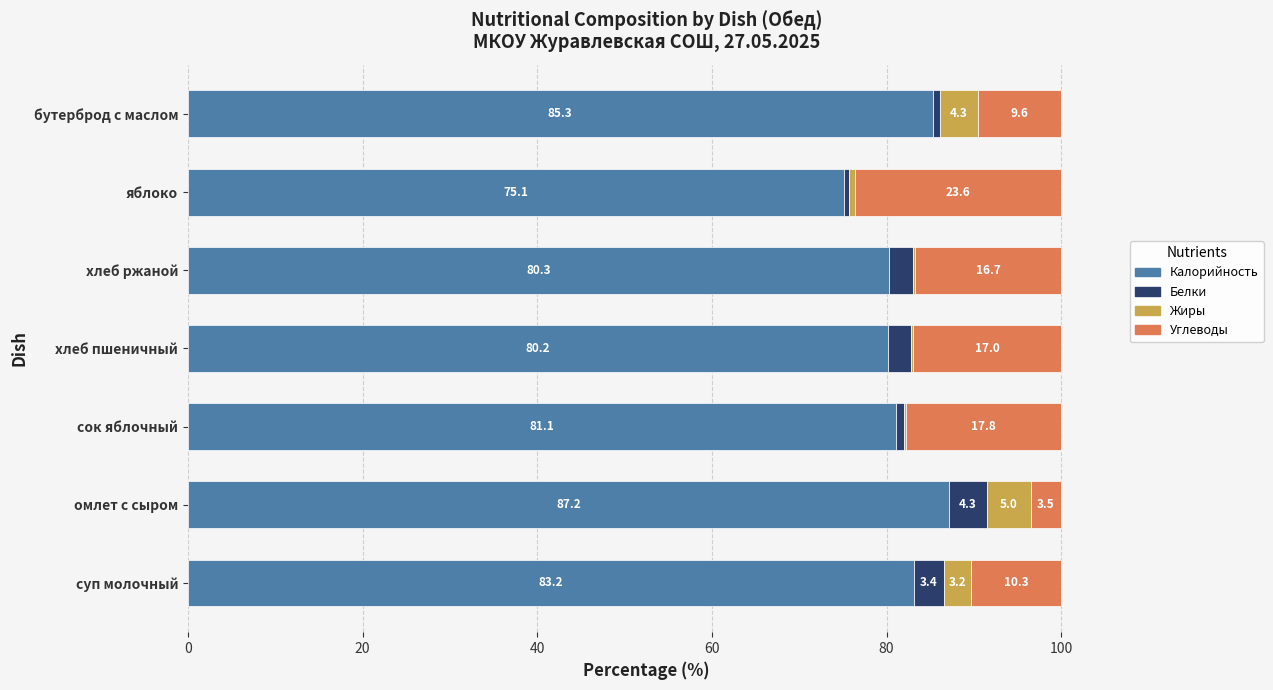

At which label does Калорийность reach its peak?

омлет с сыром